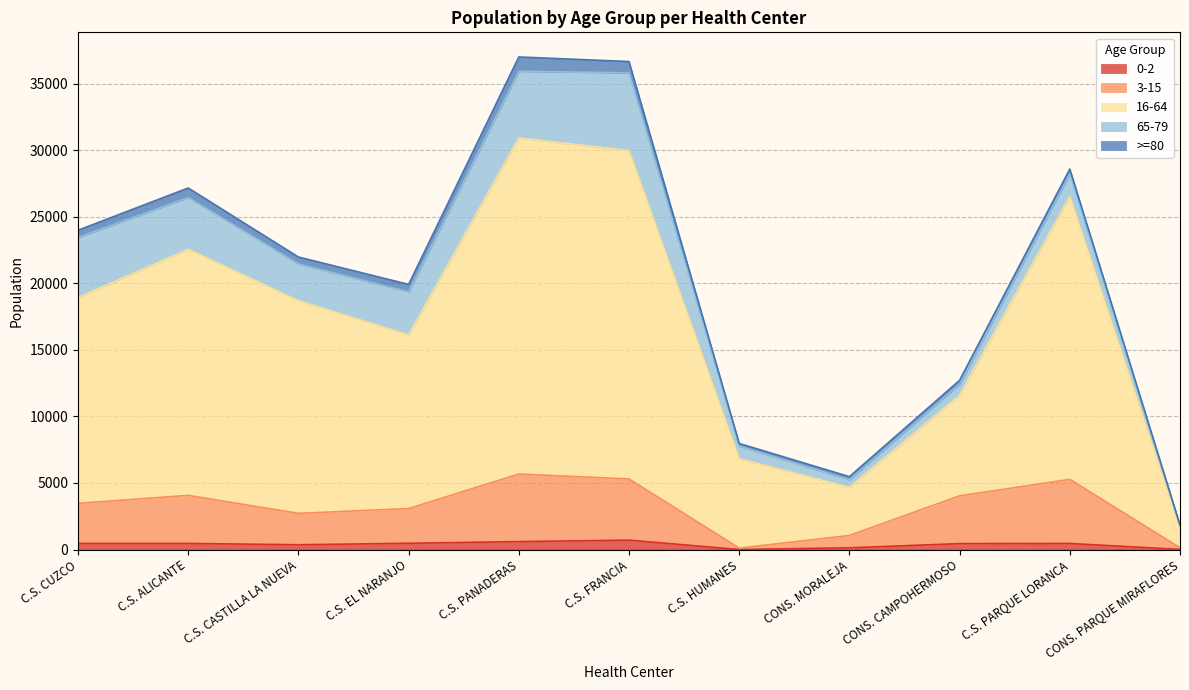

Where is the first local minimum for 16-64?

C.S. EL NARANJO